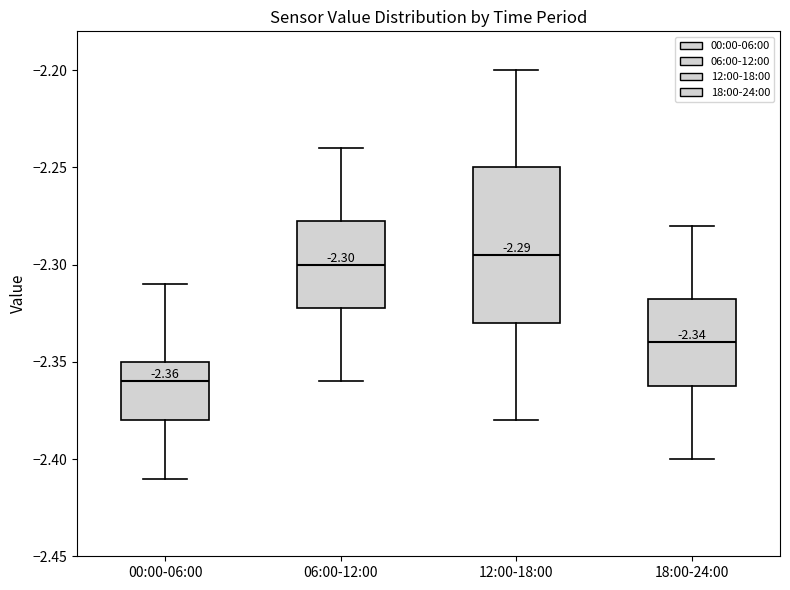

Comparing the boxes themselves (not the whiskers), which one is the tallest?

12:00-18:00